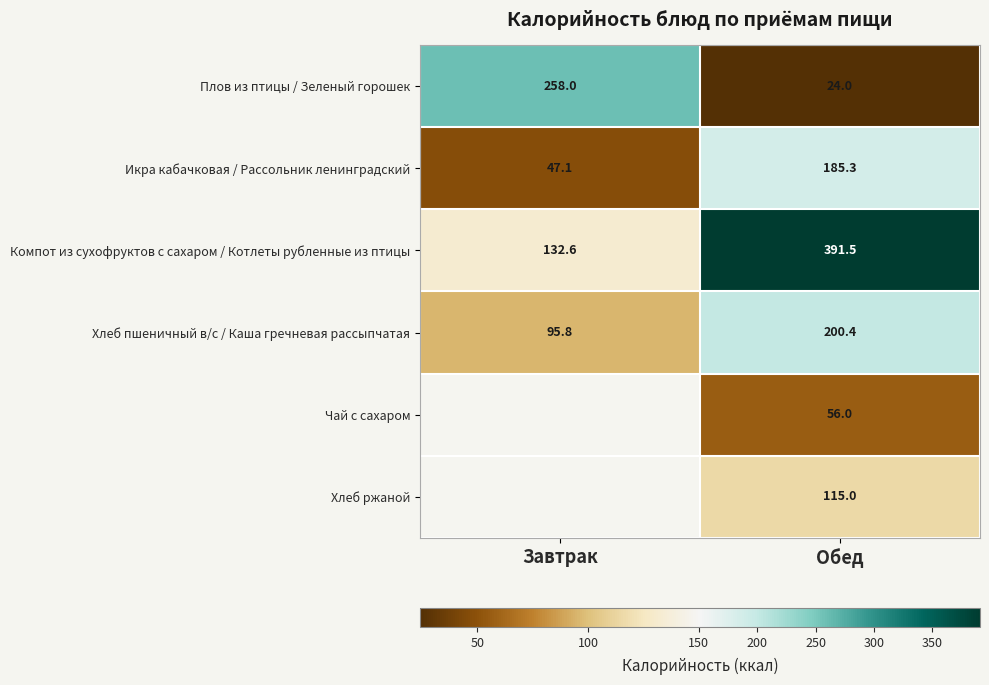

What is the approximate value of Икра кабачковая / Рассольник ленинградский at Обед?

185.3